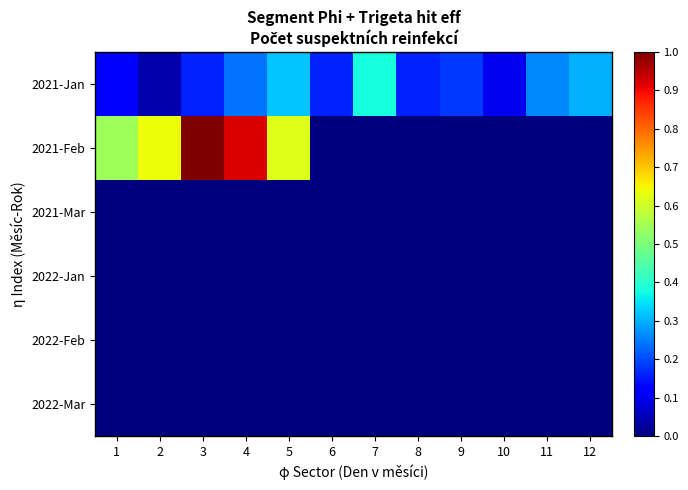

At which category does the chart reach its minimum across all series?

6